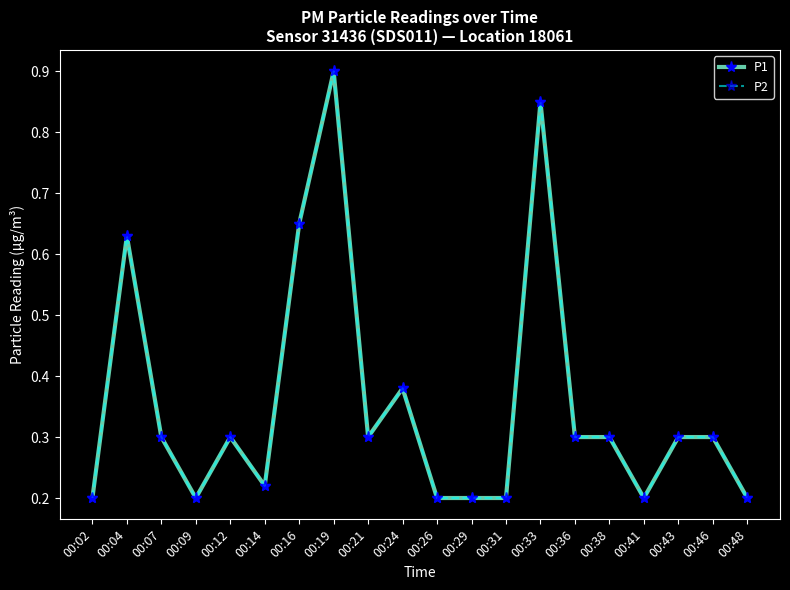

At which category is the sum across all series the highest?

00:19